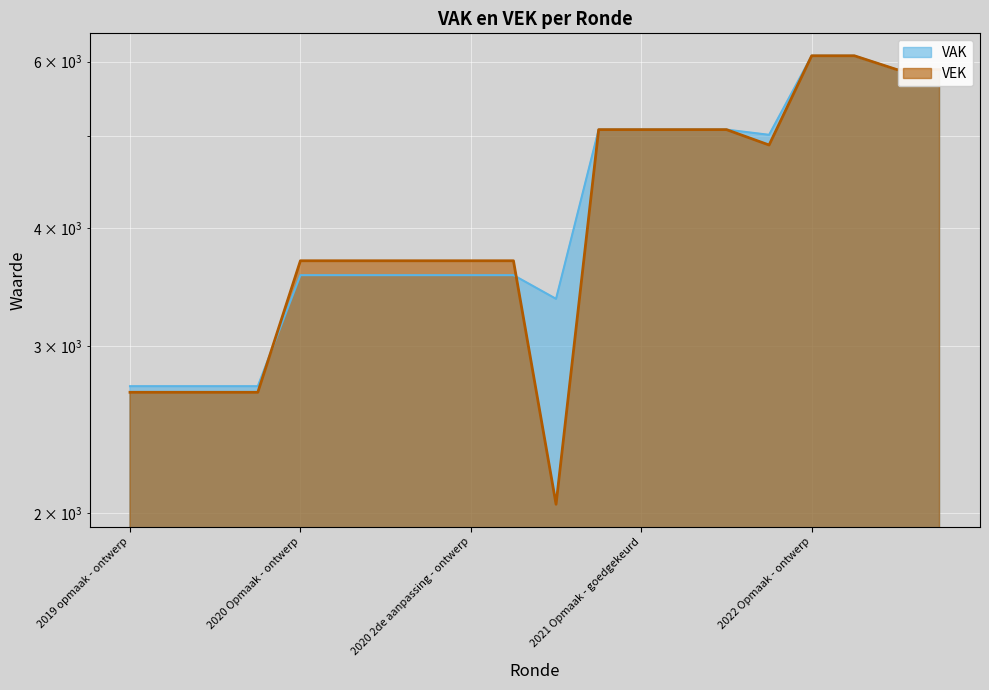

How many lines are shown in the chart?

2